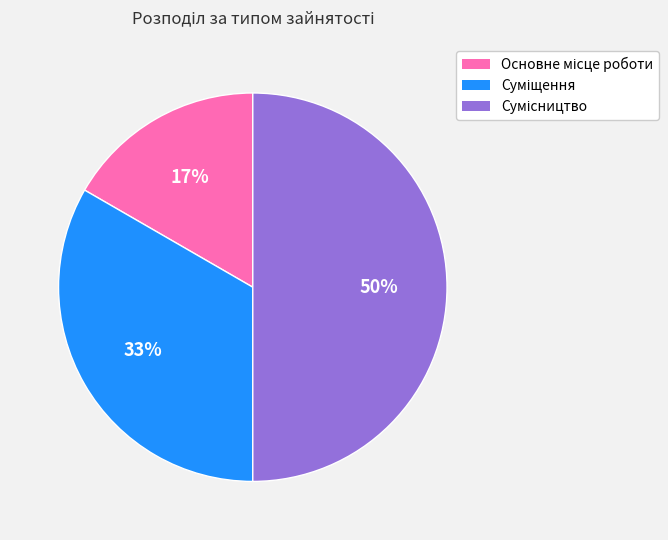

To the nearest percent, what is the average slice percentage?

33%